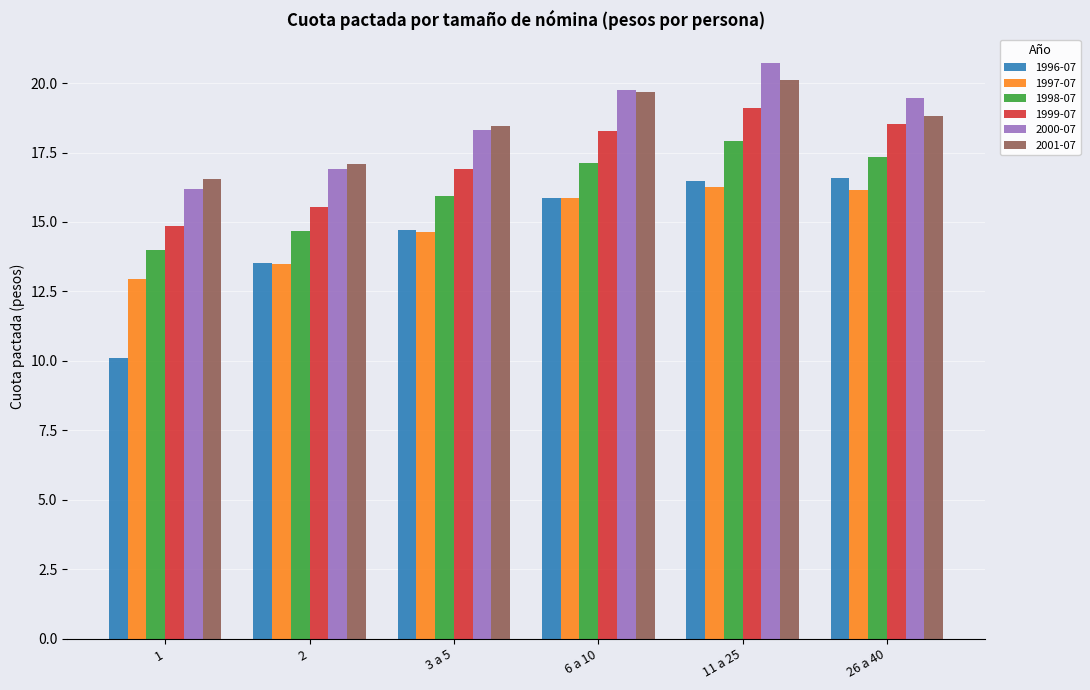

Reading left to right, transcribe all the data shown in this chart.

1996-07: 10.1	13.5	14.7	15.9	16.5	16.6
1997-07: 13.0	13.5	14.6	15.9	16.3	16.1
1998-07: 14.0	14.7	15.9	17.1	17.9	17.4
1999-07: 14.8	15.5	16.9	18.3	19.1	18.5
2000-07: 16.2	16.9	18.3	19.7	20.7	19.5
2001-07: 16.5	17.1	18.5	19.7	20.1	18.8